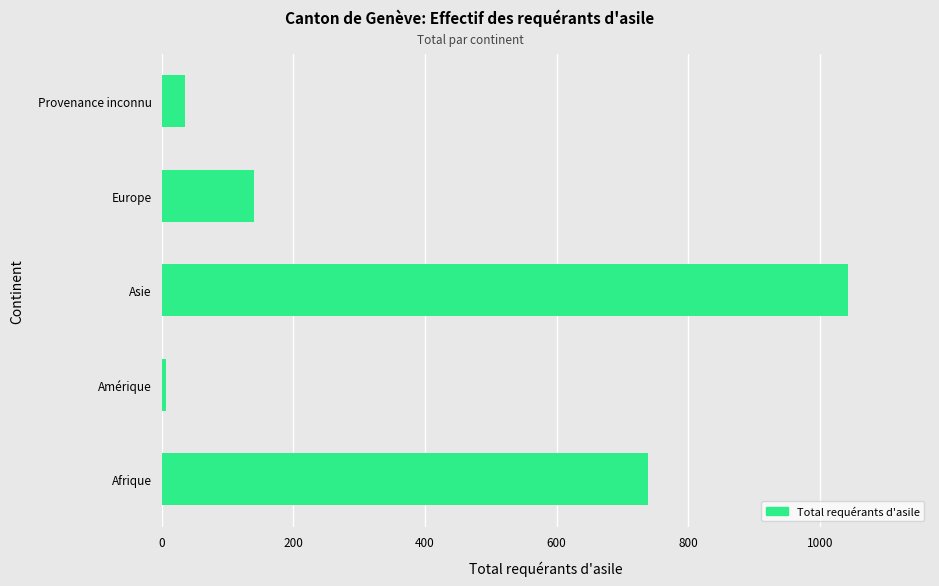

What is the approximate value at Europe, to the nearest 50?

150